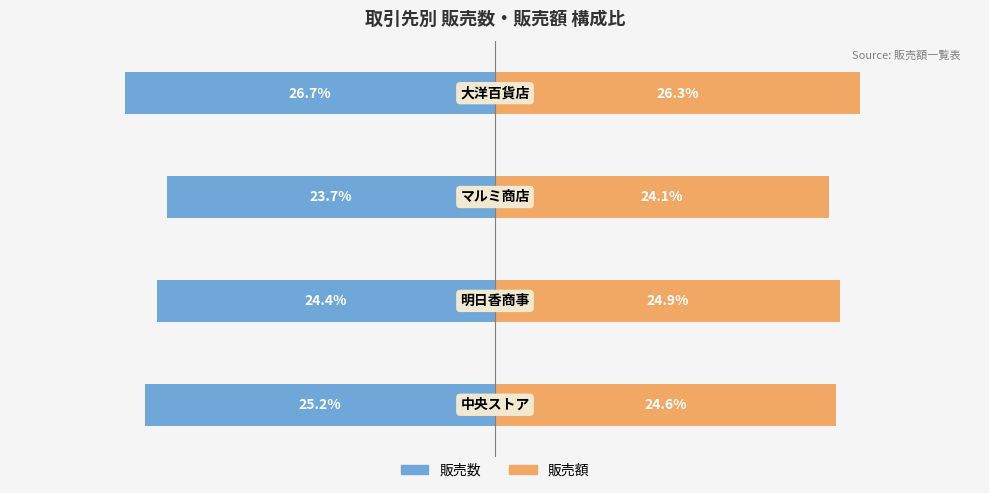

List the series in order of their overall mean, lowest first.

販売数, 販売額